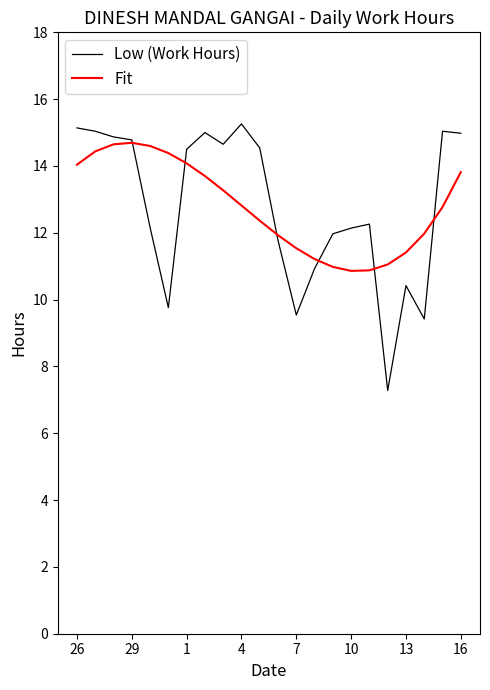

What is the highest value of the Low (Work Hours) series?

15.3